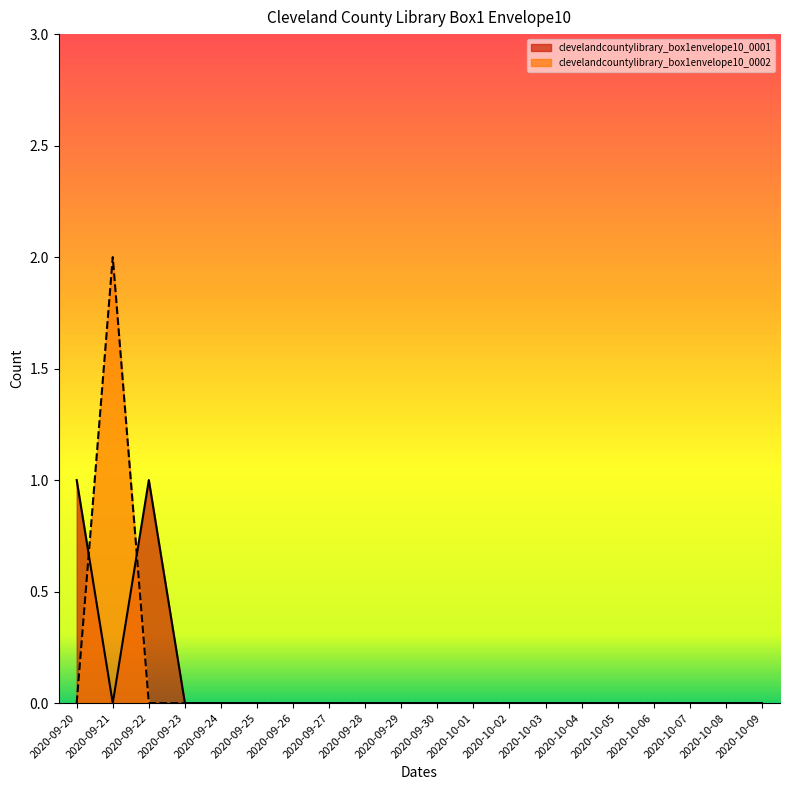

Rank the categories by clevelandcountylibrary_box1envelope10_0001 value from lowest to highest.

2020-09-21, 2020-09-23, 2020-09-24, 2020-09-25, 2020-09-26, 2020-09-27, 2020-09-28, 2020-09-29, 2020-09-30, 2020-10-01, 2020-10-02, 2020-10-03, 2020-10-04, 2020-10-05, 2020-10-06, 2020-10-07, 2020-10-08, 2020-10-09, 2020-09-20, 2020-09-22